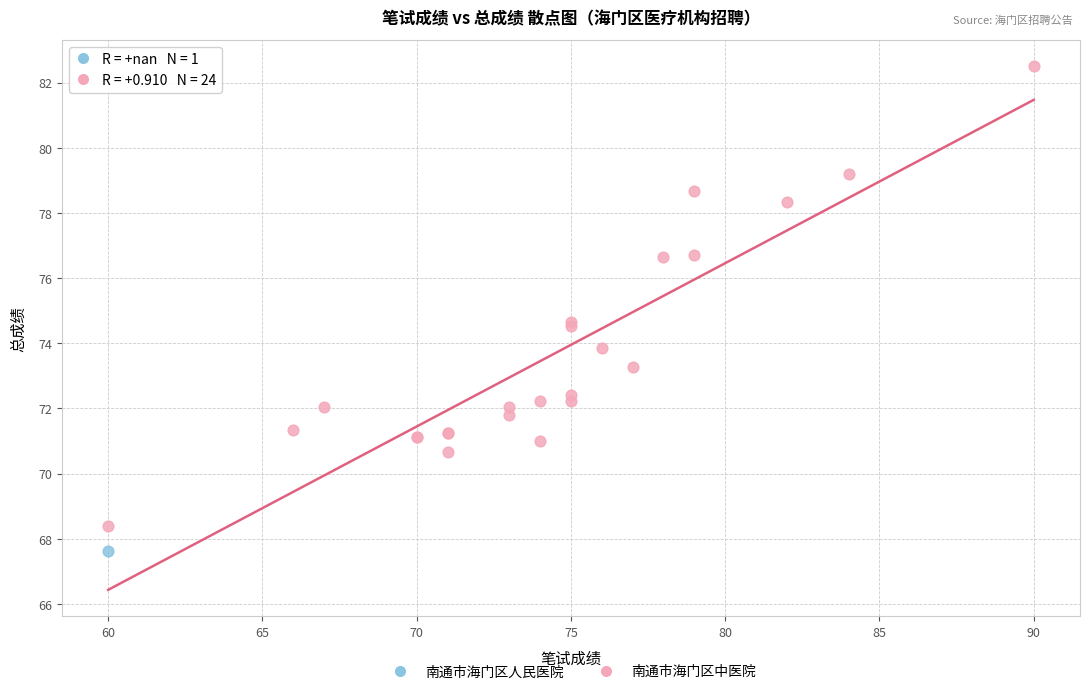

What are all the series names shown in the legend?

南通市海门区人民医院, 南通市海门区中医院